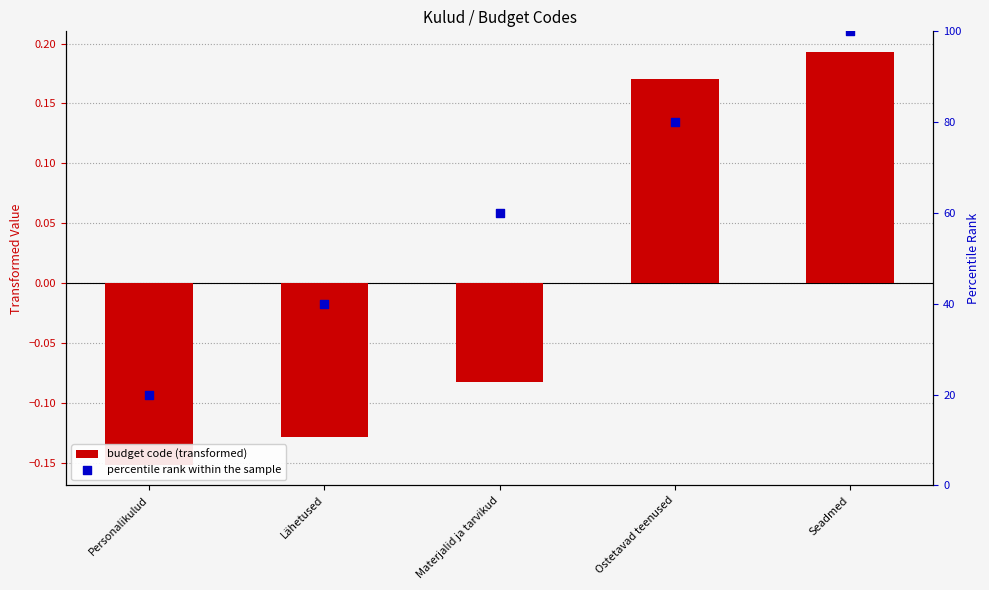

Is the value of budget code (transformed) at Materjalid ja tarvikud greater than the value of percentile rank within the sample at Lähetused?

No